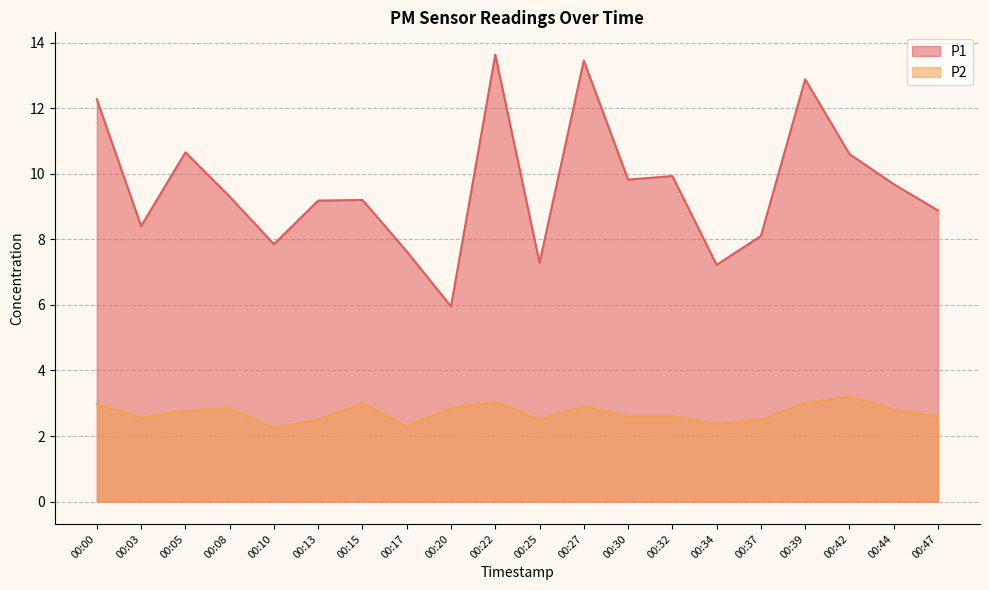

What are all the series names shown in the legend?

P1, P2